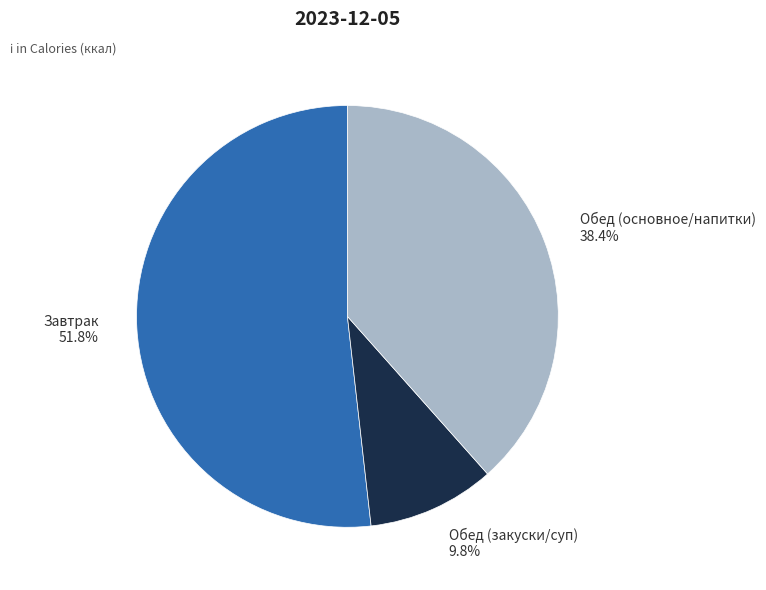

How many slices are in this pie chart?

3